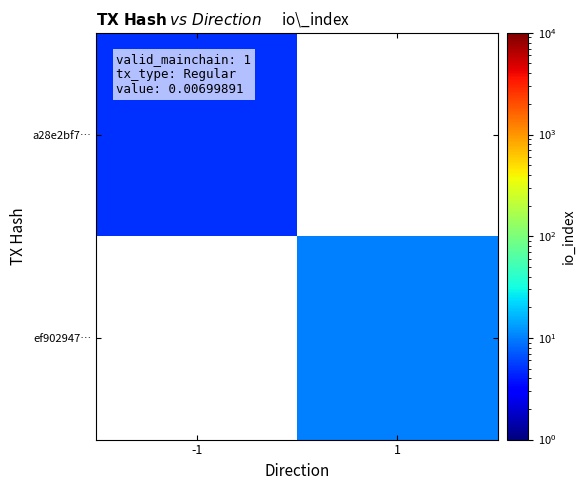

Is the value of a28e2bf7… at -1 greater than the value of ef902947… at -1?

No